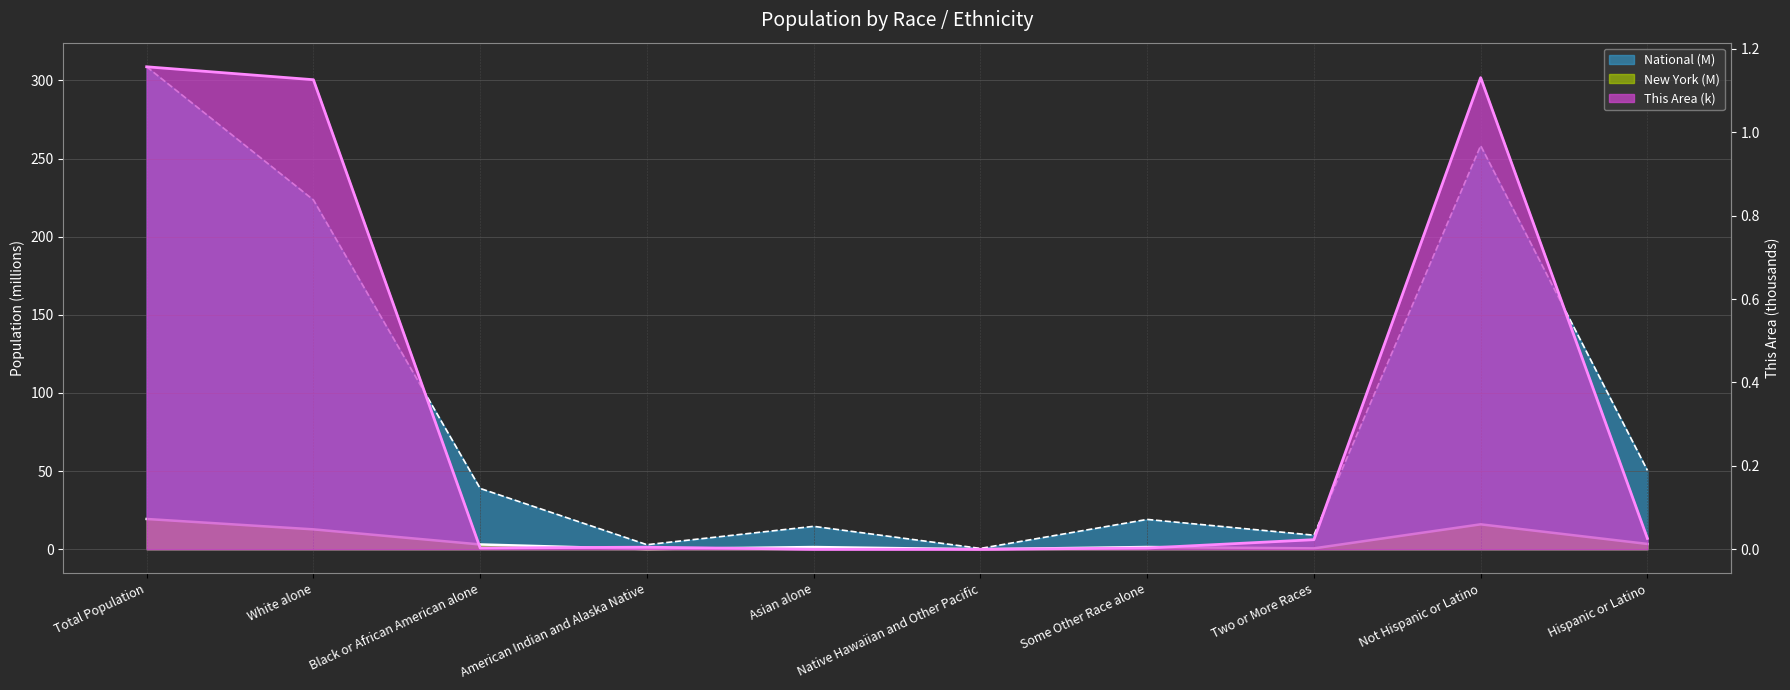

How many data points does each series have?

10